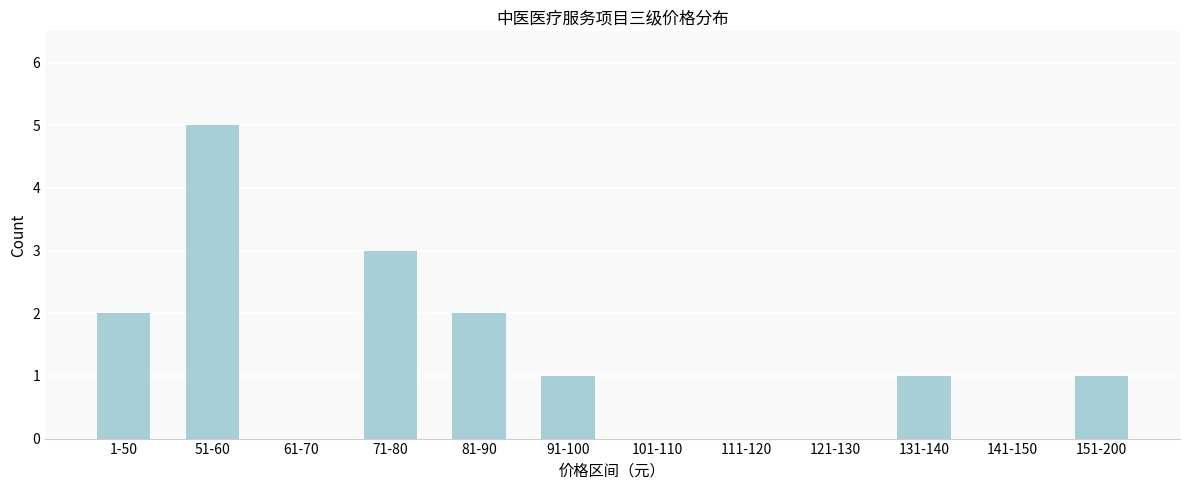

Reading right to left, list all the values displayed in this chart.

151-200=1	141-150=0	131-140=1	121-130=0	111-120=0	101-110=0	91-100=1	81-90=2	71-80=3	61-70=0	51-60=5	1-50=2